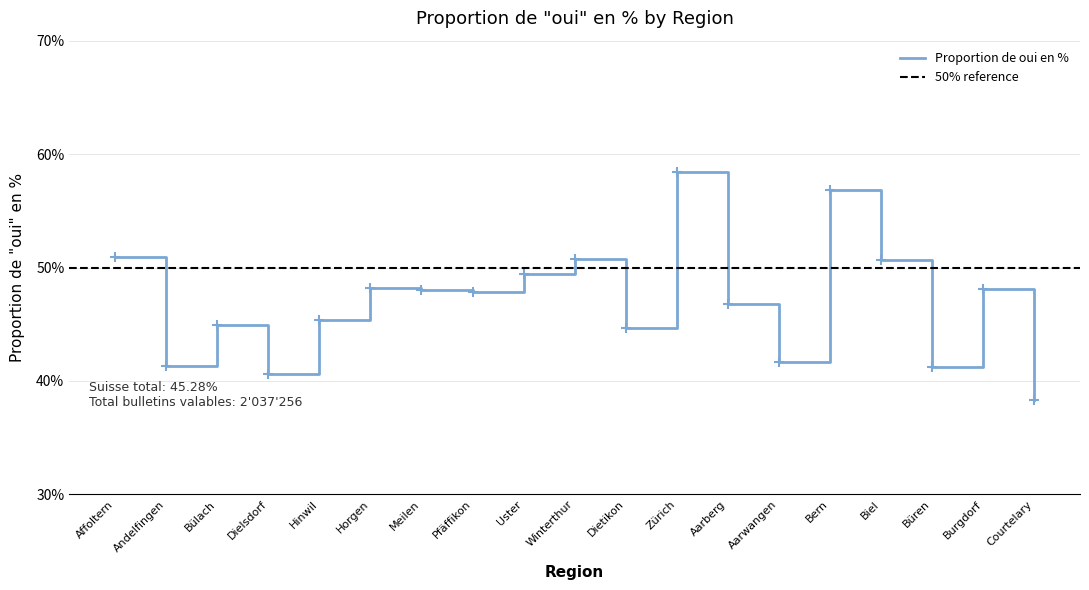

Reading right to left, list all the values displayed in this chart.

38.3	48.1	41.2	50.6	56.8	41.6	46.8	58.4	44.7	50.7	49.4	47.9	48.0	48.2	45.3	40.6	44.9	41.3	50.9